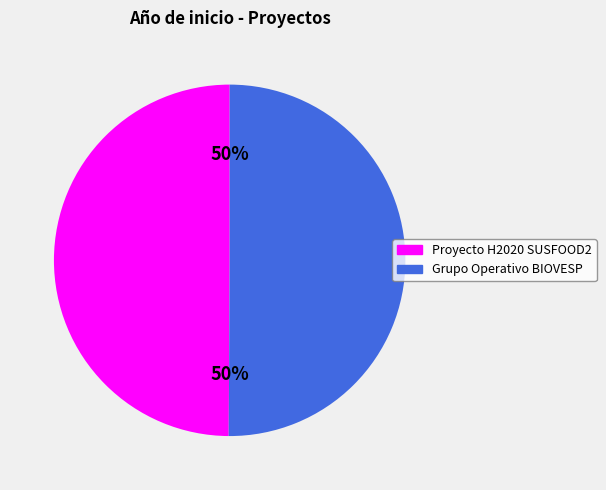

Count the number of slices in the pie.

2